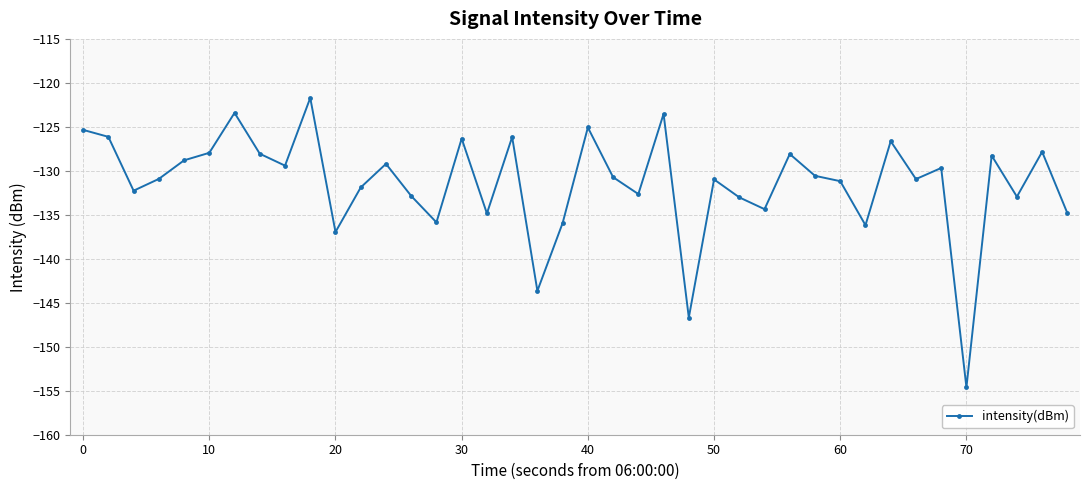

What is the difference between the maximum and minimum values?

32.9